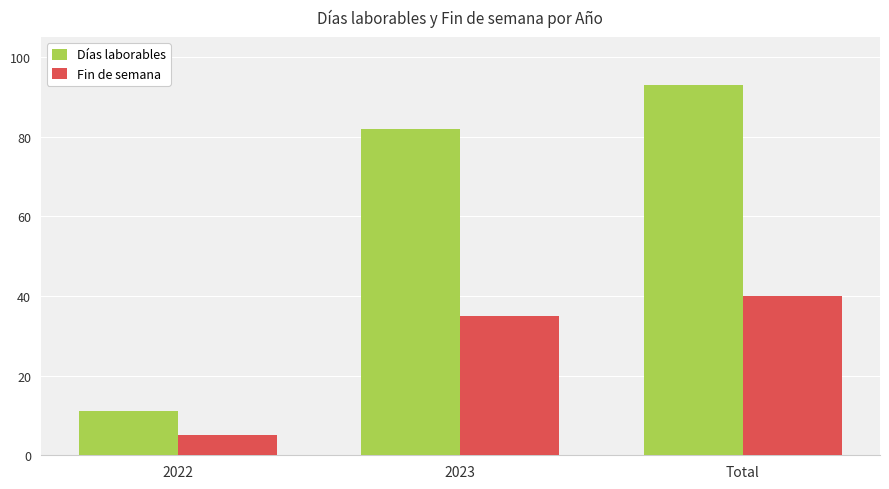

The Días laborables series shows 82 at 2023. True or false?

True